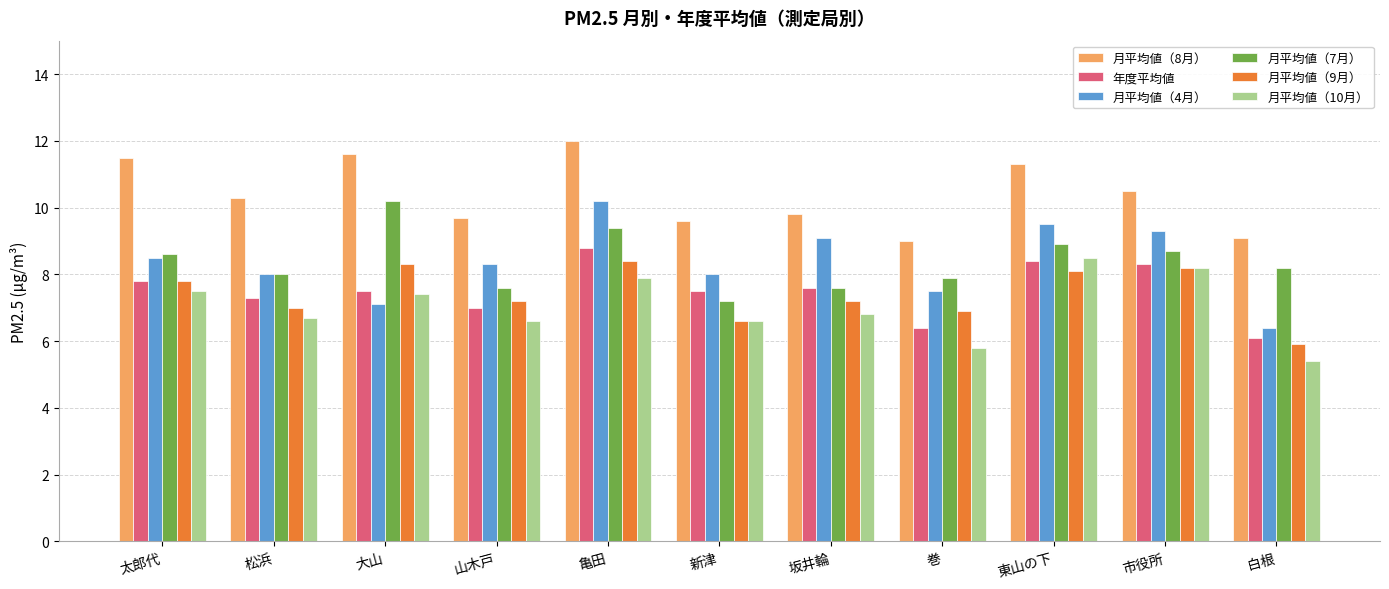

What is the approximate value of 月平均値（4月） at 巻?

7.5